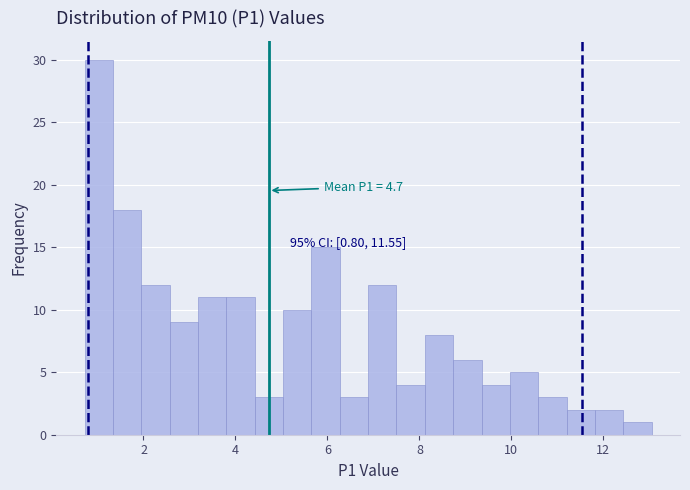

Read against the x-axis, roughly where is the centre of the tallest bar?

1.0